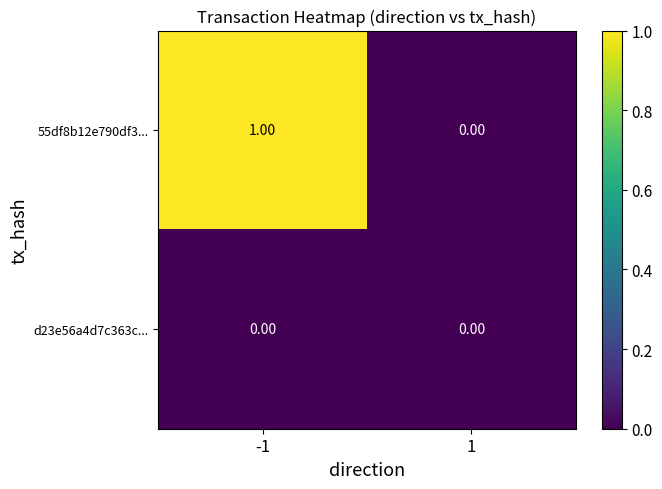

Which series has the largest total across all categories?

55df8b12e790df3...